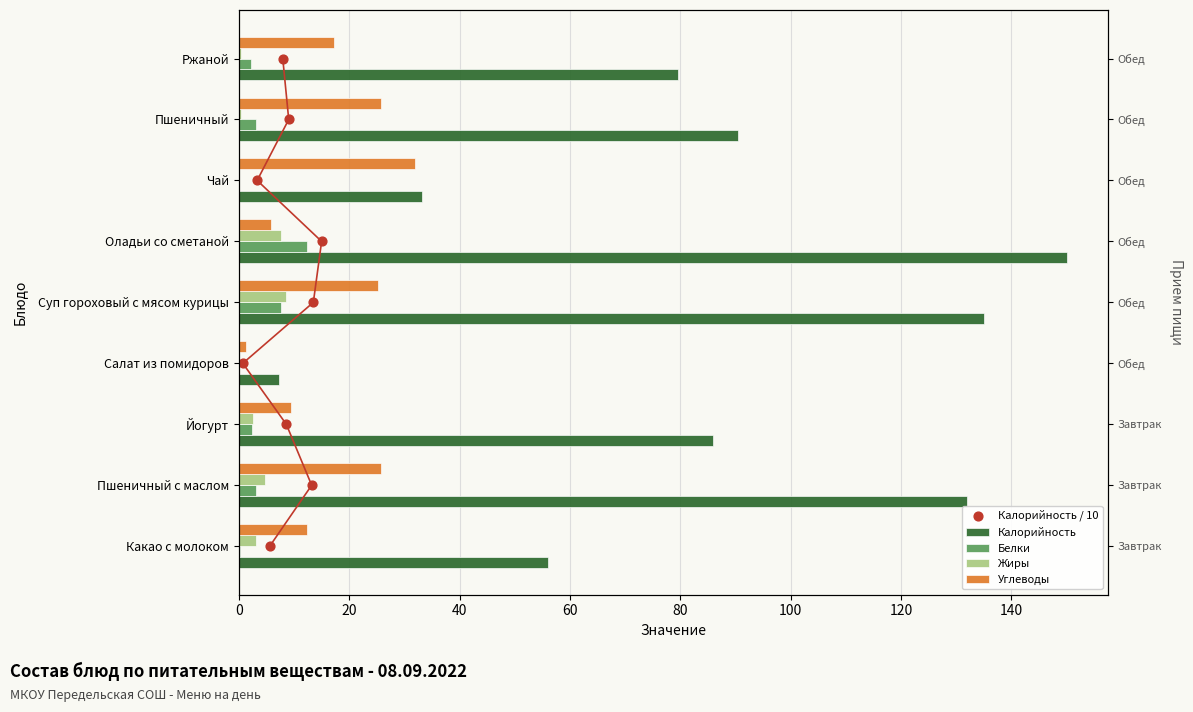

Which series has the largest Y range (max minus min)?

Калорийность